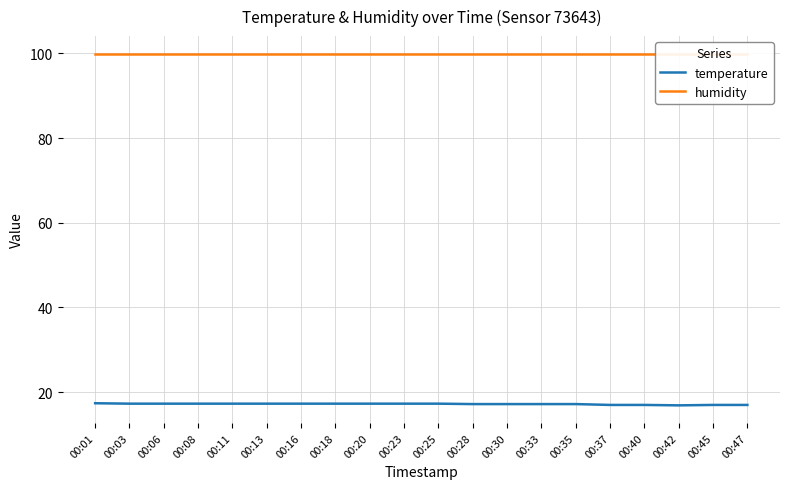

True or false: temperature has more than 0 points higher than both neighbors.

False